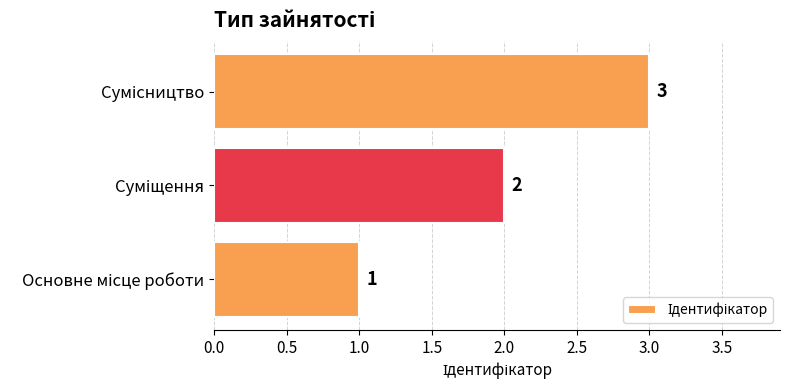

What is the sum of all values?

6